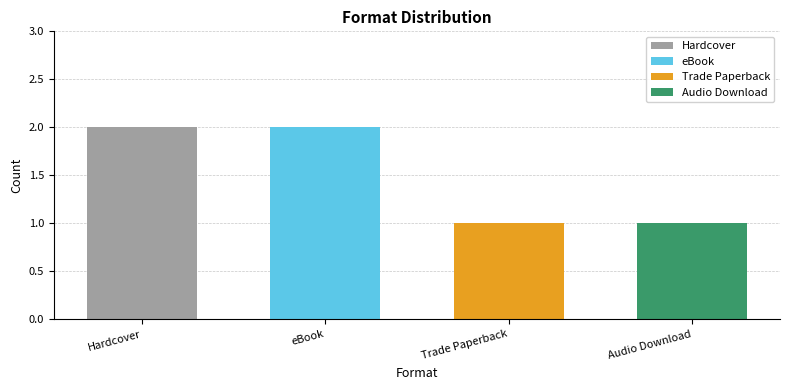

Does the chart contain stacked bars?

No